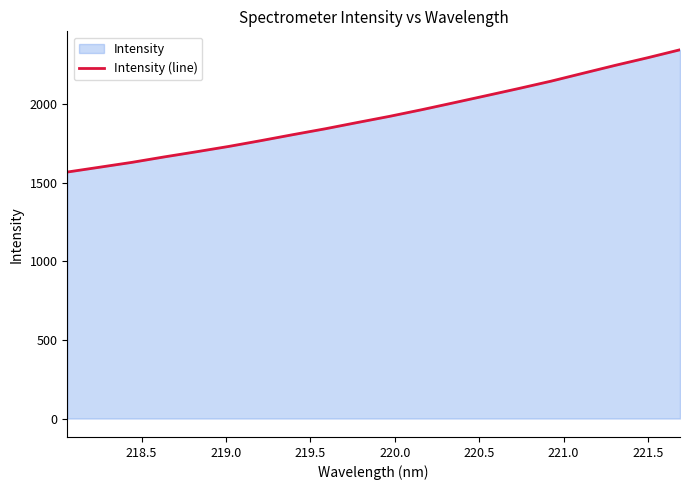

What is the difference between the maximum and minimum values?

777.9